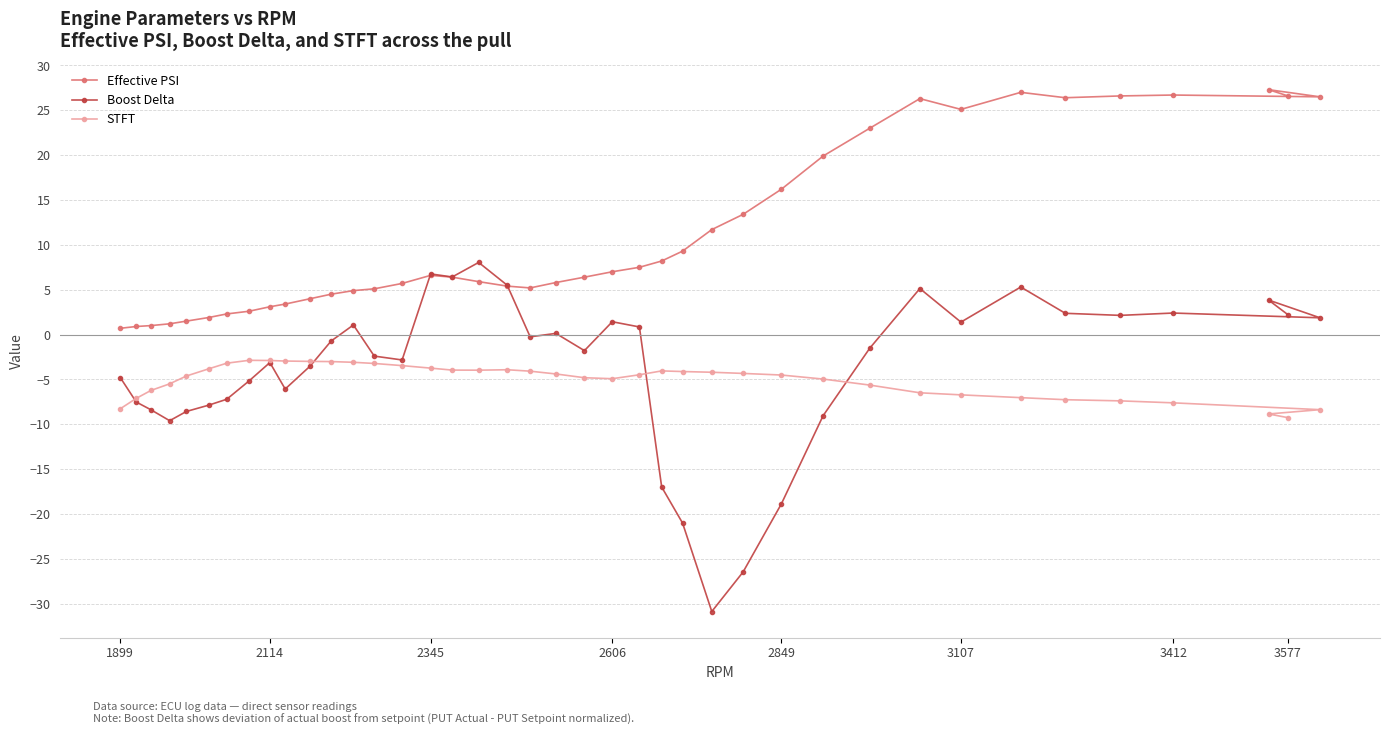

Reading left to right, what are all the values shown in this chart?

Effective PSI: 0.7	0.9	1.0	1.2	1.5	1.9	2.3	2.6	3.1	3.4	4.0	4.5	4.9	5.1	5.7	6.6	6.4	5.9	5.4	5.2	5.8	6.4	7.0	7.5	8.2	9.3	11.7	13.4	16.2	19.9	23.0	26.3	25.1	27.0	26.4	26.6	26.7	26.5	27.3	26.6
Boost Delta: -4.8	-7.5	-8.4	-9.6	-8.6	-7.9	-7.2	-5.2	-3.1	-6.1	-3.5	-0.7	1.1	-2.4	-2.8	6.8	6.4	8.0	5.5	-0.2	0.1	-1.8	1.4	0.8	-17.0	-21.0	-30.9	-26.5	-18.9	-9.0	-1.5	5.1	1.4	5.3	2.4	2.1	2.4	1.9	3.9	2.2
STFT: -8.3	-7.1	-6.2	-5.5	-4.6	-3.8	-3.2	-2.9	-2.9	-3.0	-3.0	-3.0	-3.1	-3.2	-3.5	-3.7	-4.0	-4.0	-3.9	-4.1	-4.4	-4.8	-4.9	-4.5	-4.0	-4.1	-4.2	-4.3	-4.5	-5.0	-5.6	-6.5	-6.7	-7.0	-7.3	-7.4	-7.6	-8.4	-8.8	-9.3